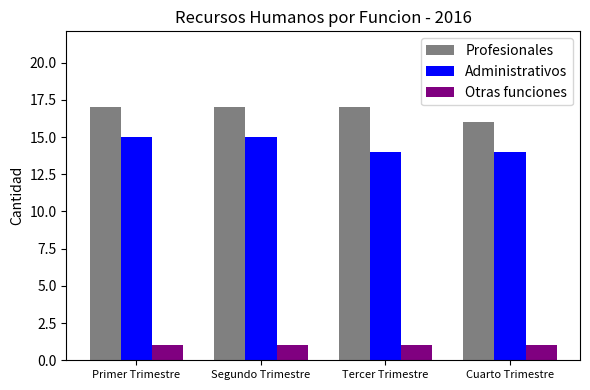

What is the maximum value shown in the chart?

17